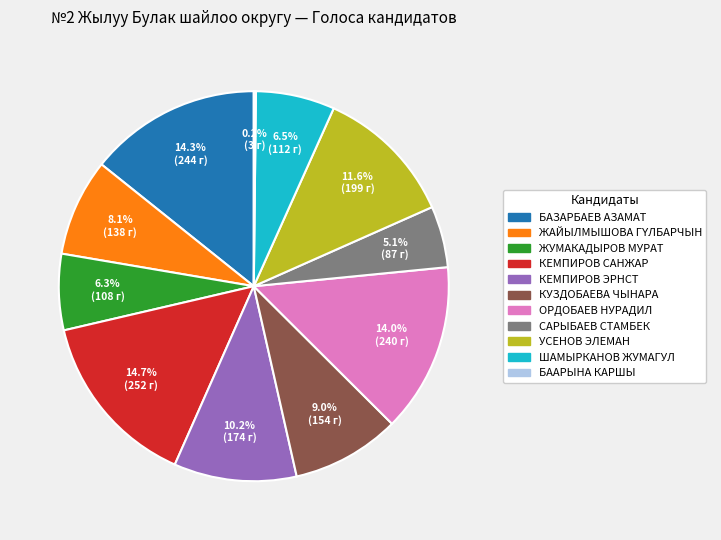

What is the ratio of the value at ОРДОБАЕВ НУРАДИЛ to the value at КЕМПИРОВ ЭРНСТ?

1.4